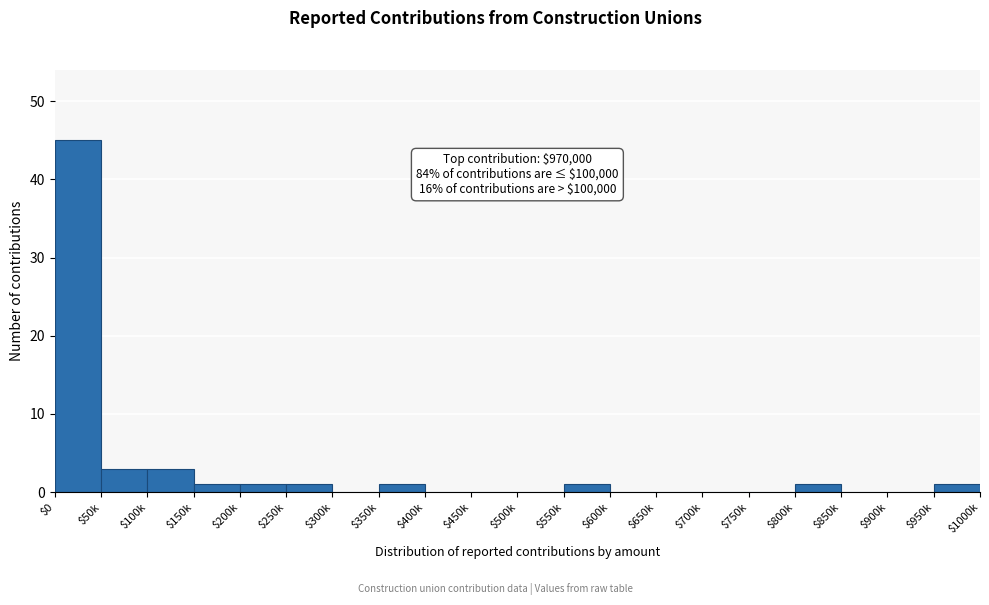

At which category does the chart reach its peak across all series?

$0